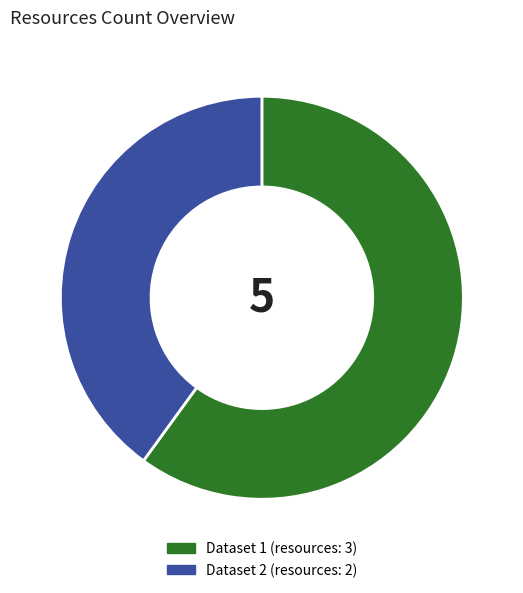

Is the sum of Dataset 2 (resources: 2) and Dataset 1 (resources: 3) greater than half?

Yes